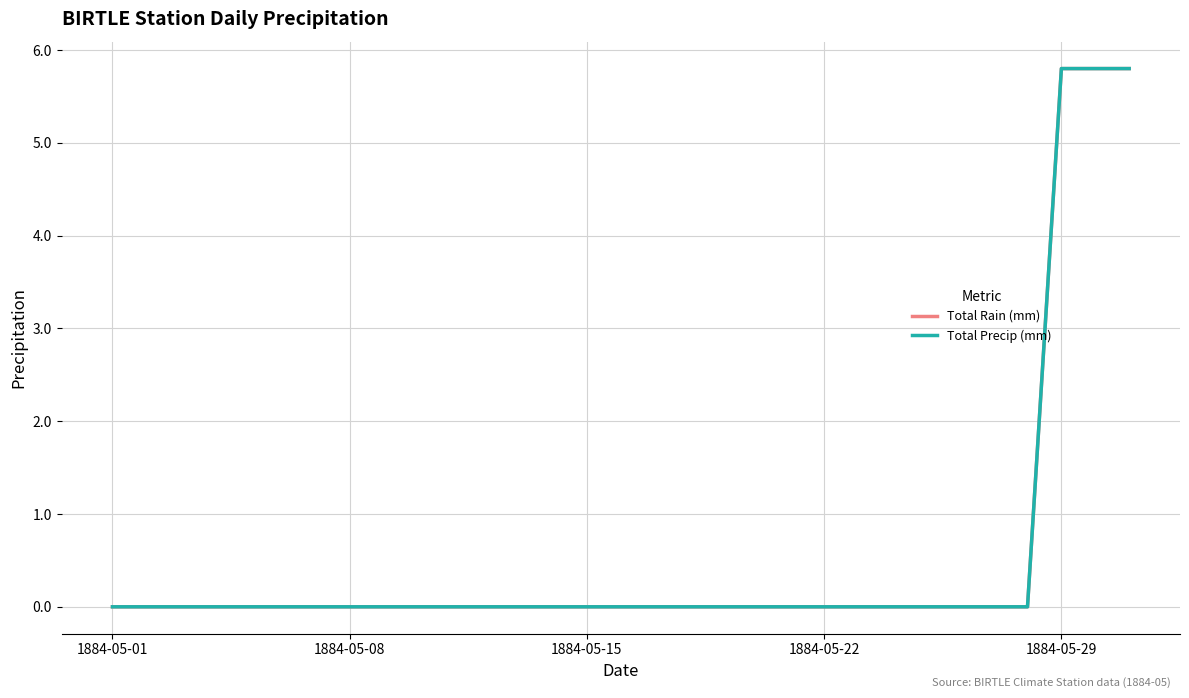

Does the chart have visible grid lines?

Yes